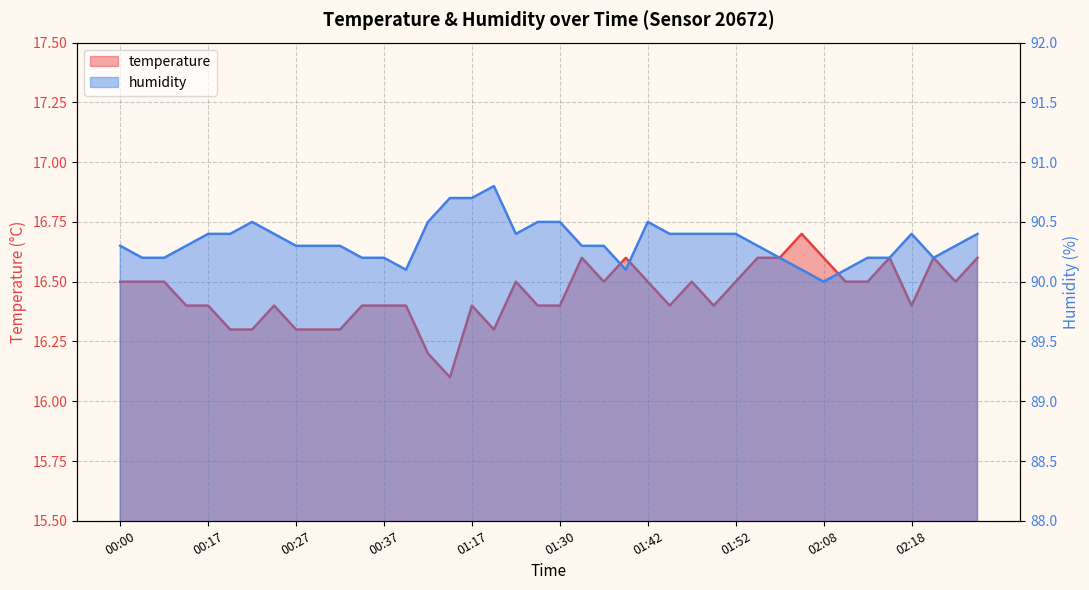

Where is the first local minimum for humidity?

00:40